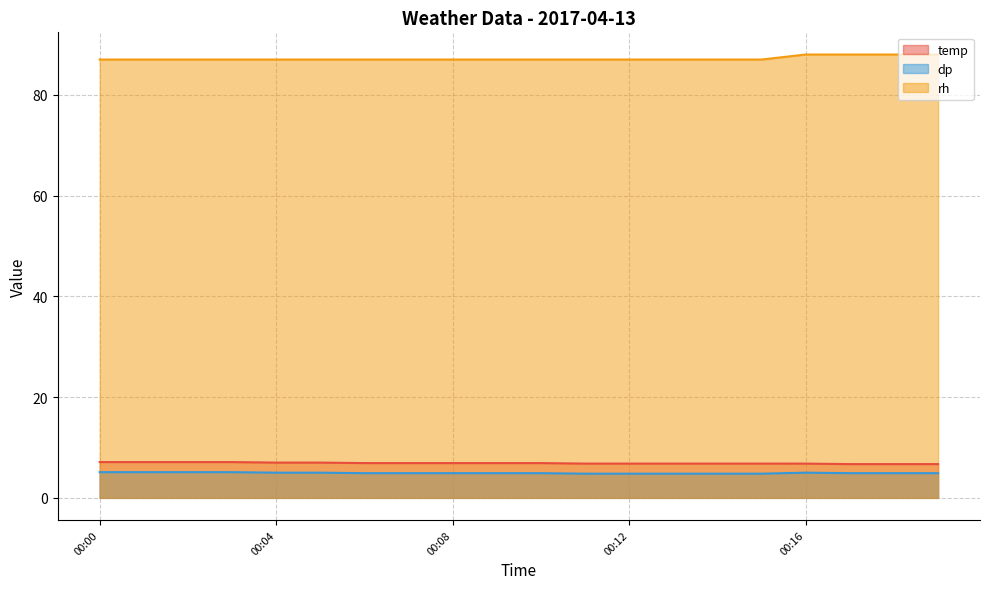

What is the maximum value shown in the chart?

88.0